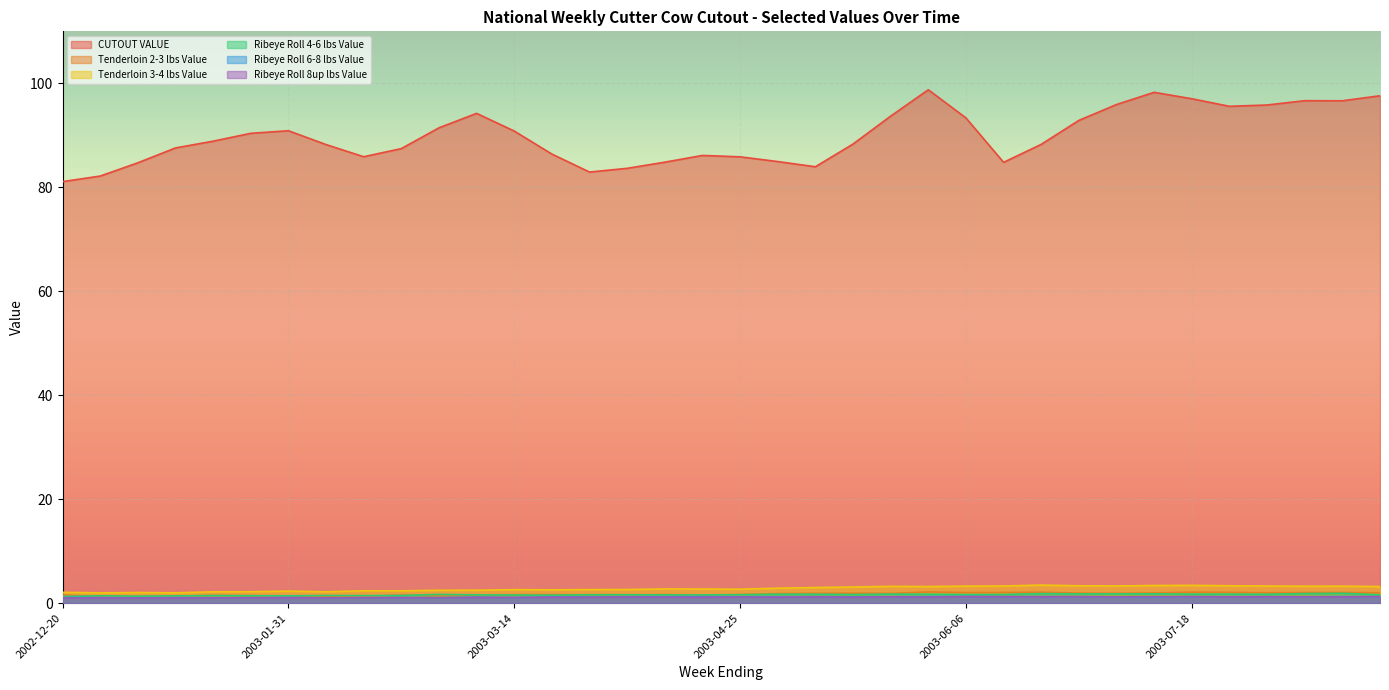

What is the difference between the Ribeye Roll 4-6 lbs Value values at 2003-05-02 and 2003-07-11?

0.1